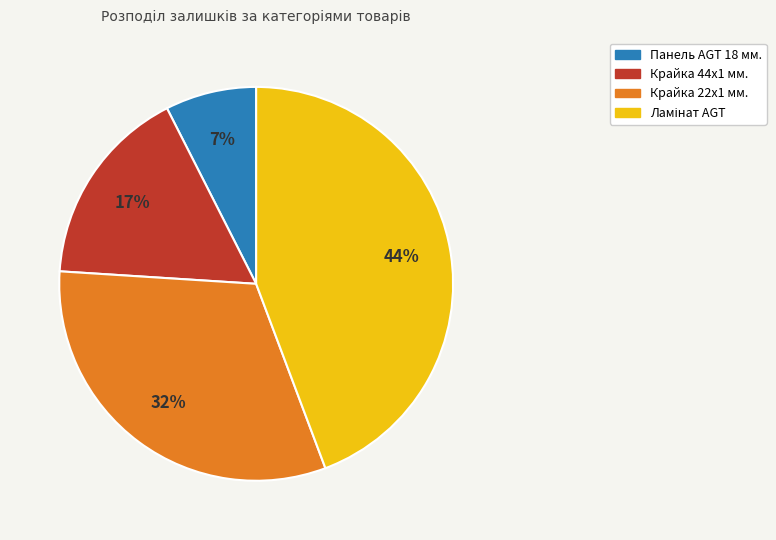

To the nearest percent, what is the average slice percentage?

25%